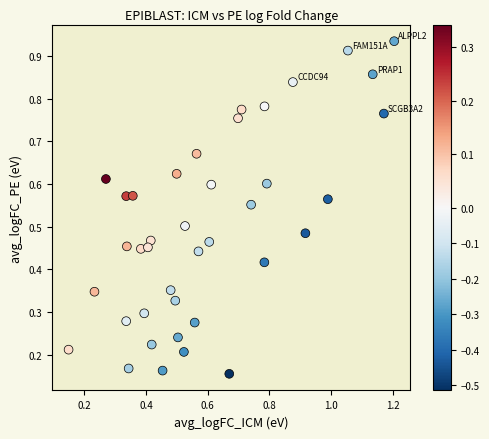

What is the range of X values (max minus min)?

1.1